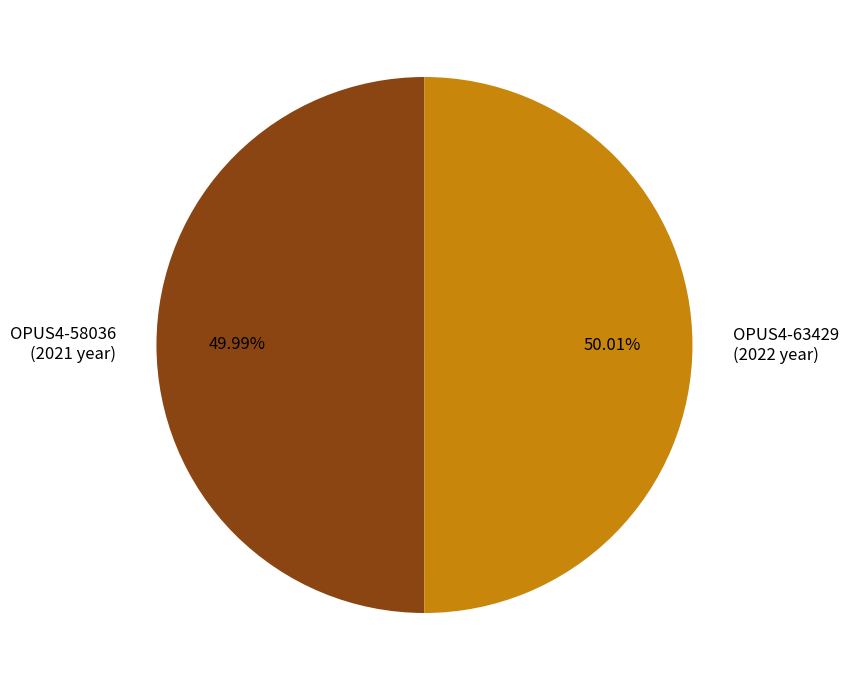

What percentage is NOT represented by OPUS4-58036?

50.0%